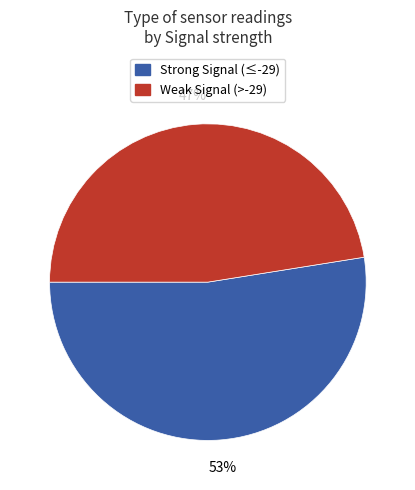

Which has a higher value, Weak Signal (>-29) or Strong Signal (≤-29)?

Strong Signal (≤-29)